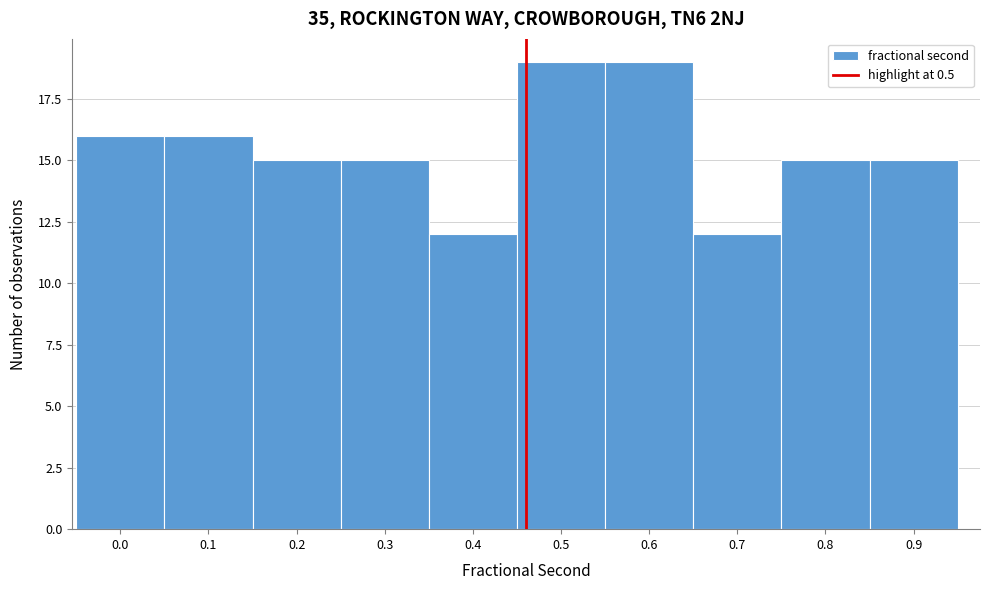

Reading left to right, what are all the values shown in this chart?

16	16	15	15	12	19	19	12	15	15